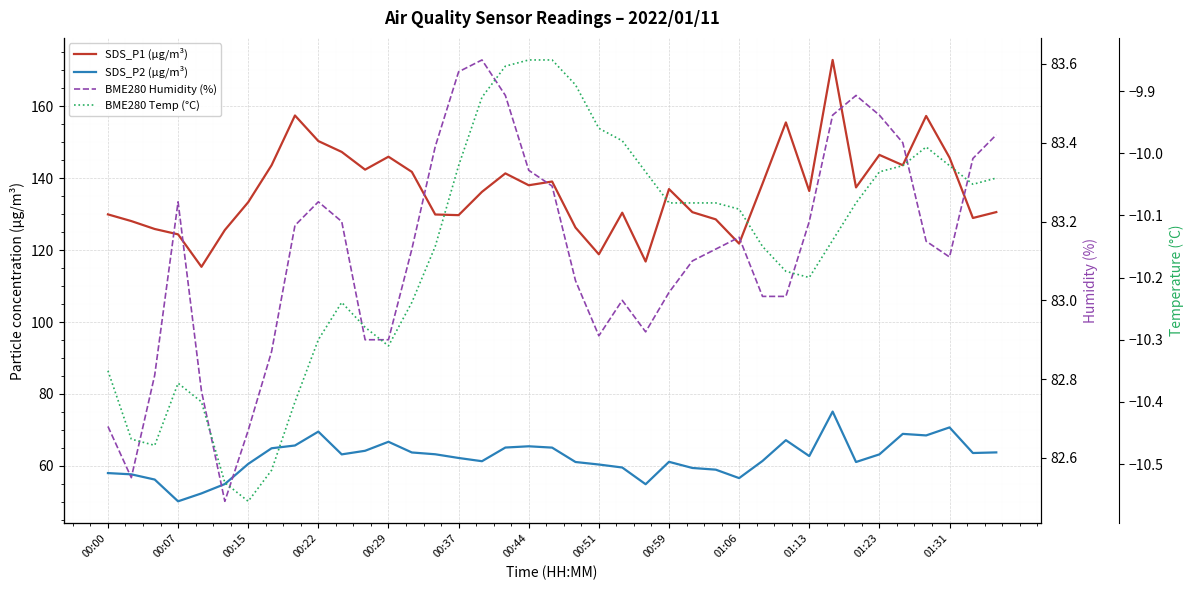

What position from the left is 34?

35